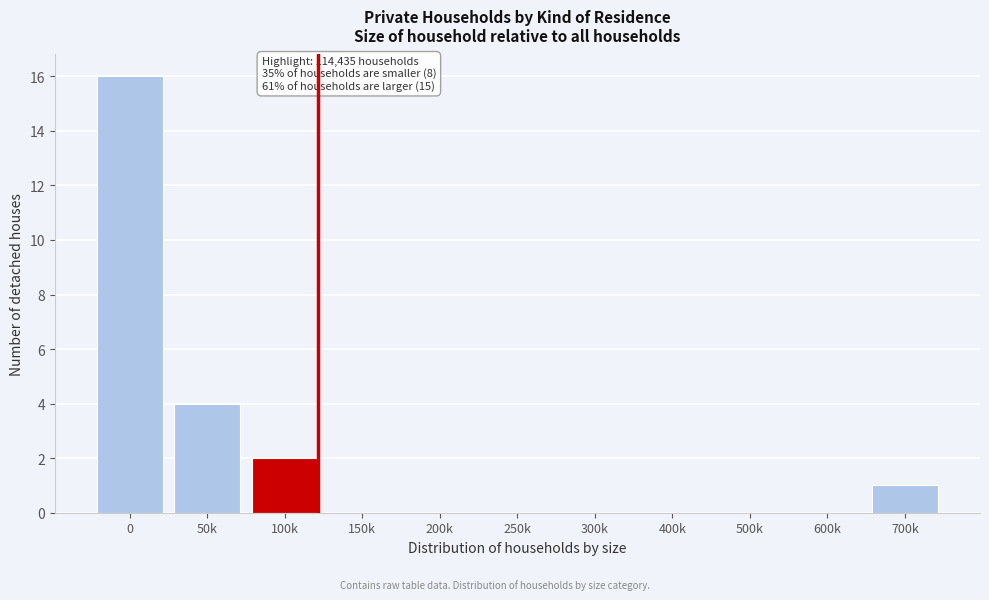

Reading right to left, list all the values displayed in this chart.

700k=1	600k=0	500k=0	400k=0	300k=0	250k=0	200k=0	150k=0	100k=2	50k=4	0=16